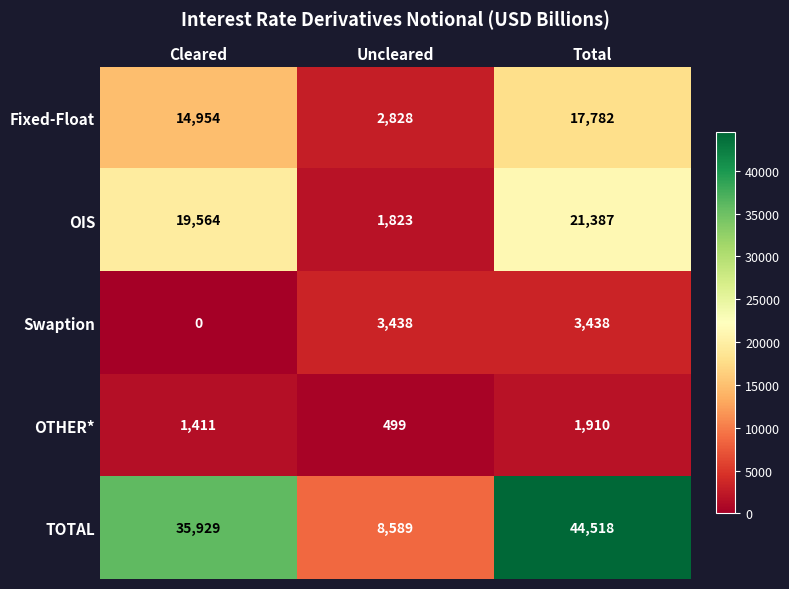

Which series has the largest total across all categories?

TOTAL